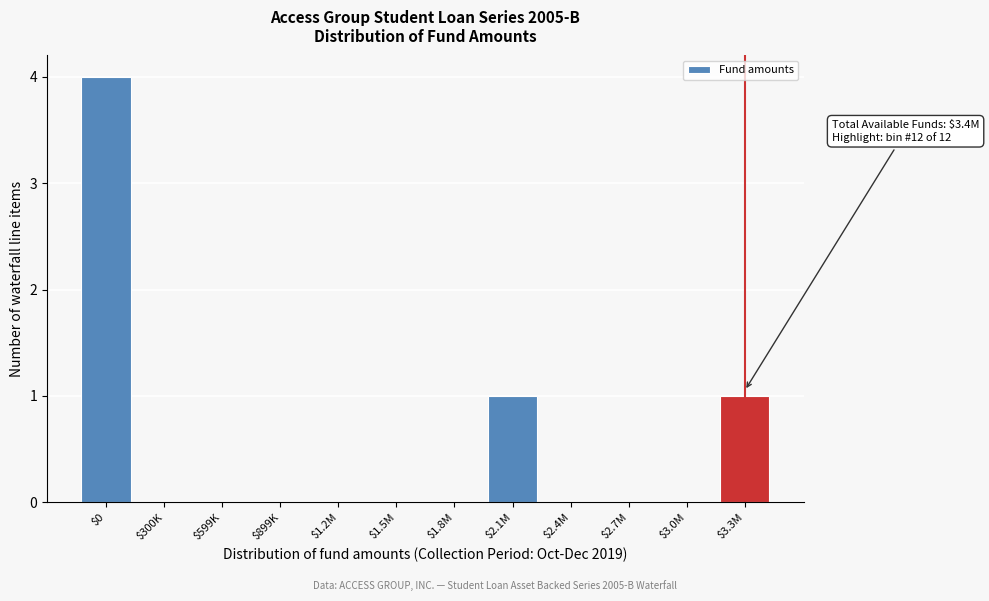

The value at $2.4M is 3. True or false?

False